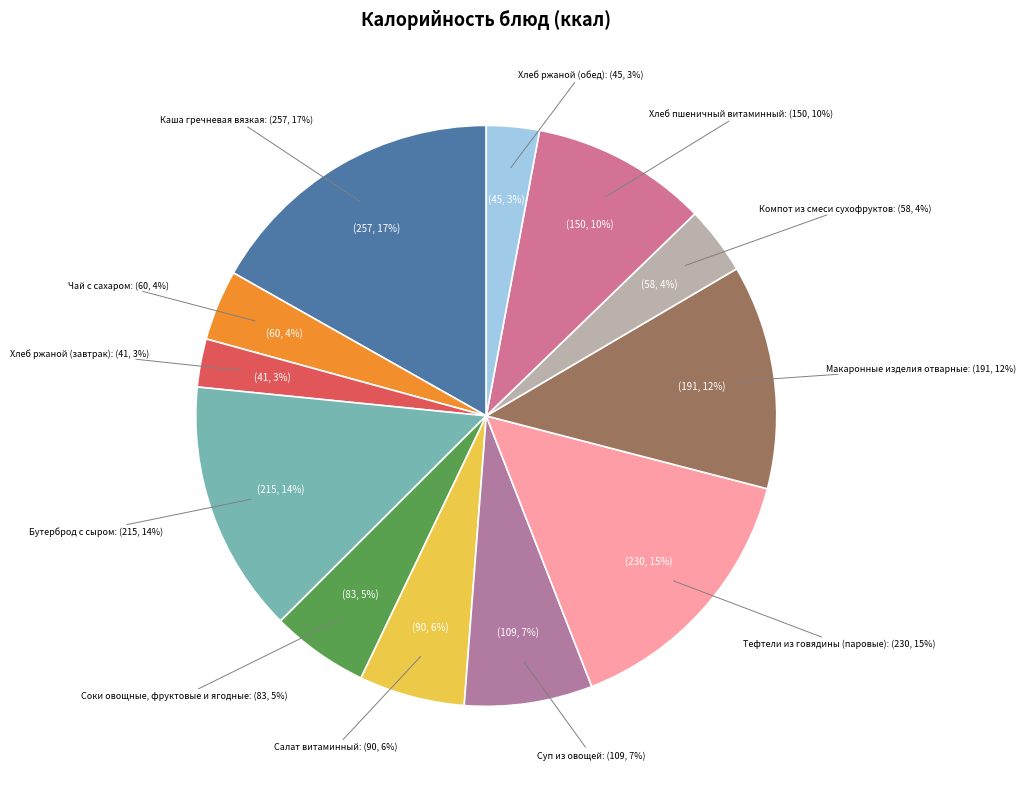

True or false: Макаронные изделия отварные accounts for 12% of the total.

True